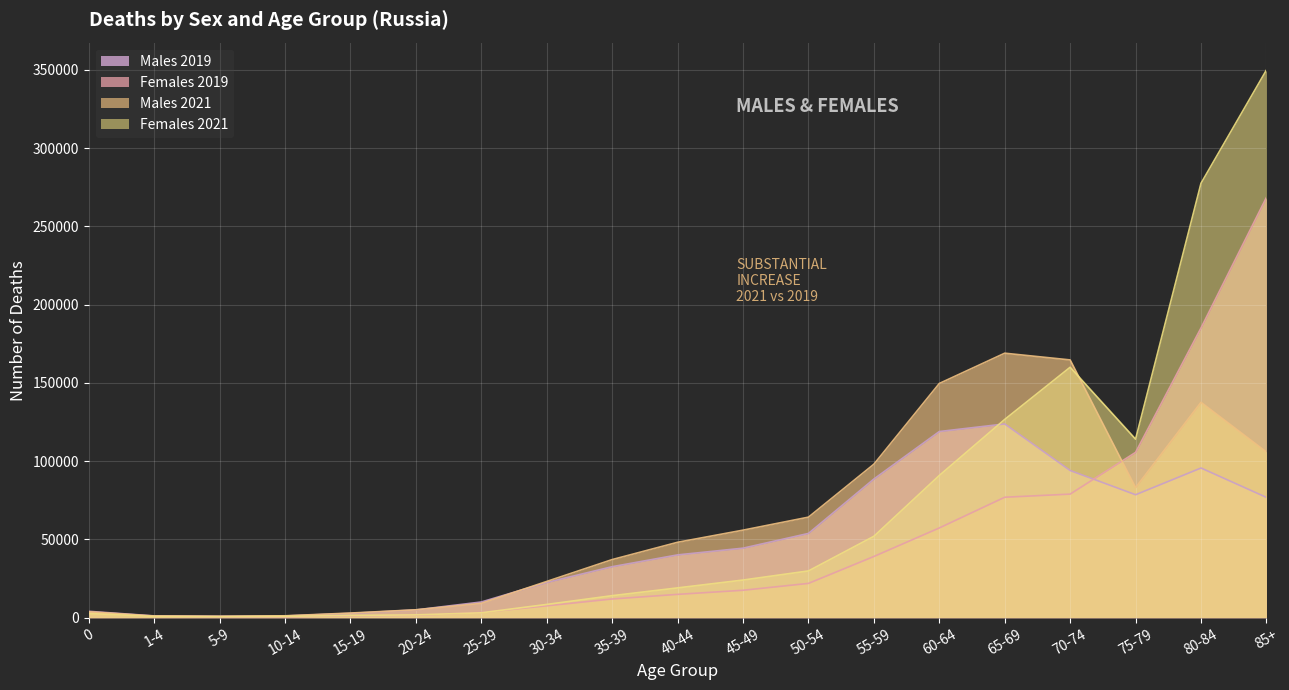

Read the Females 2021 value at 30-34.

8489